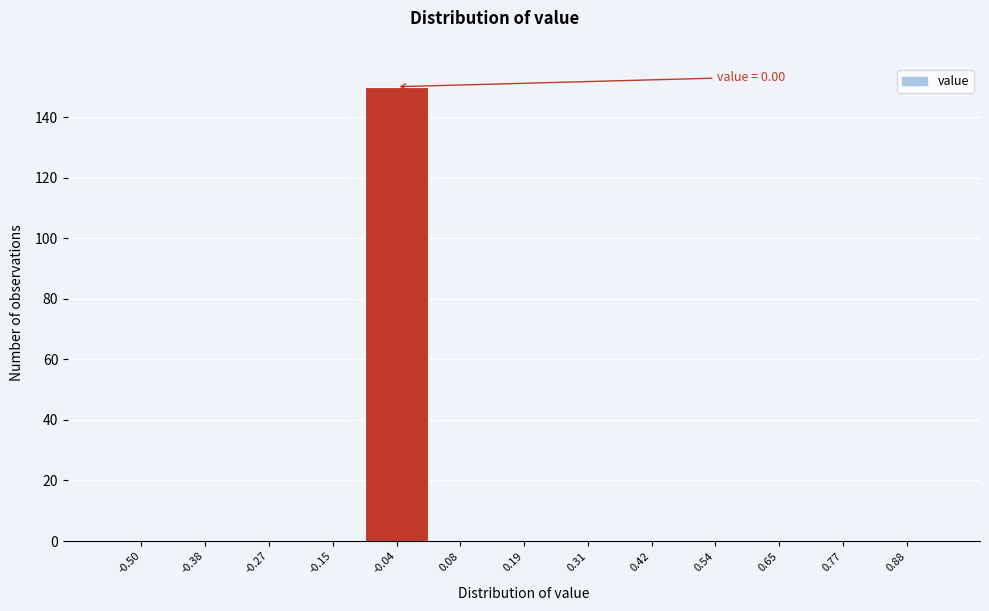

Reading left to right, extract all data points from this chart.

-0.50=0	-0.38=0	-0.27=0	-0.15=0	-0.04=150	0.08=0	0.19=0	0.31=0	0.42=0	0.54=0	0.65=0	0.77=0	0.88=0